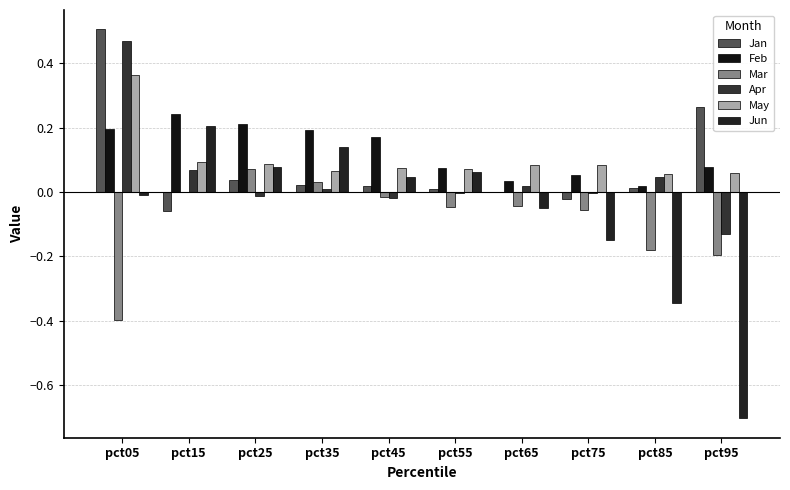

Rank the categories by Jun value from highest to lowest.

pct15, pct35, pct25, pct55, pct45, pct05, pct65, pct75, pct85, pct95